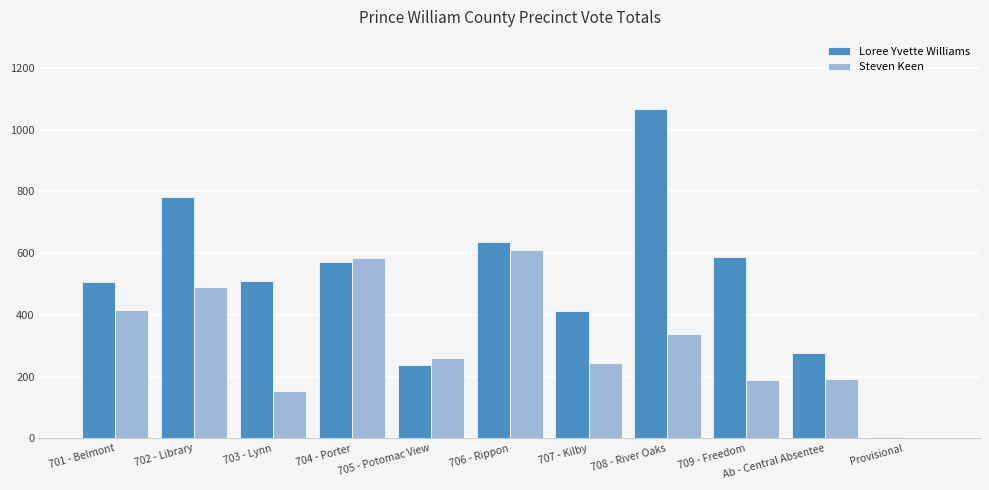

Is the value of Loree Yvette Williams at 706 - Rippon greater than the value of Steven Keen at 704 - Porter?

Yes